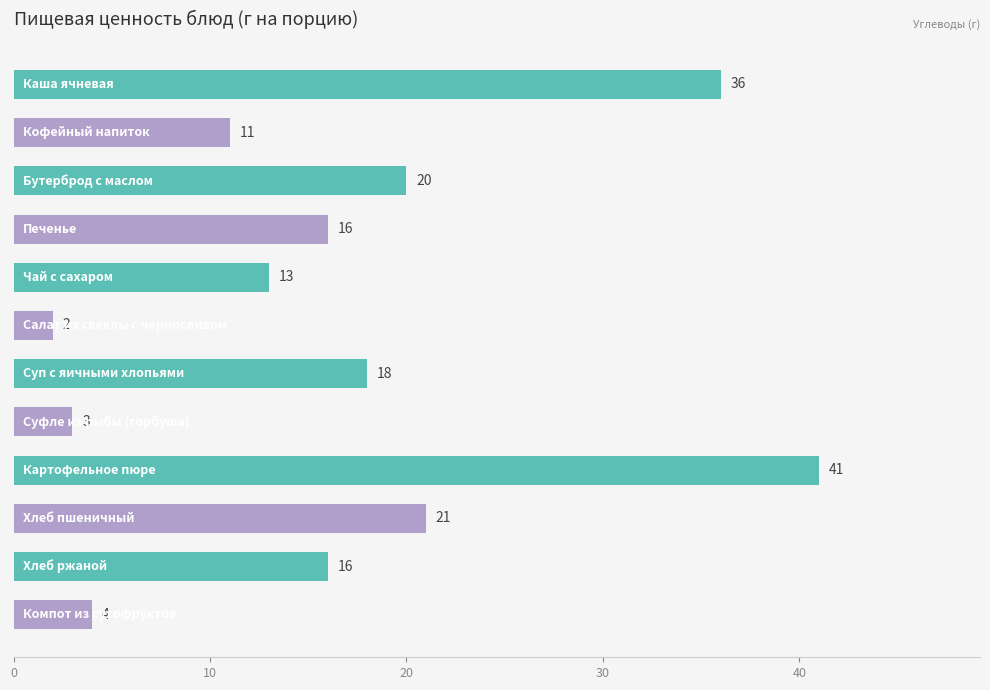

How many values are below 16?

5